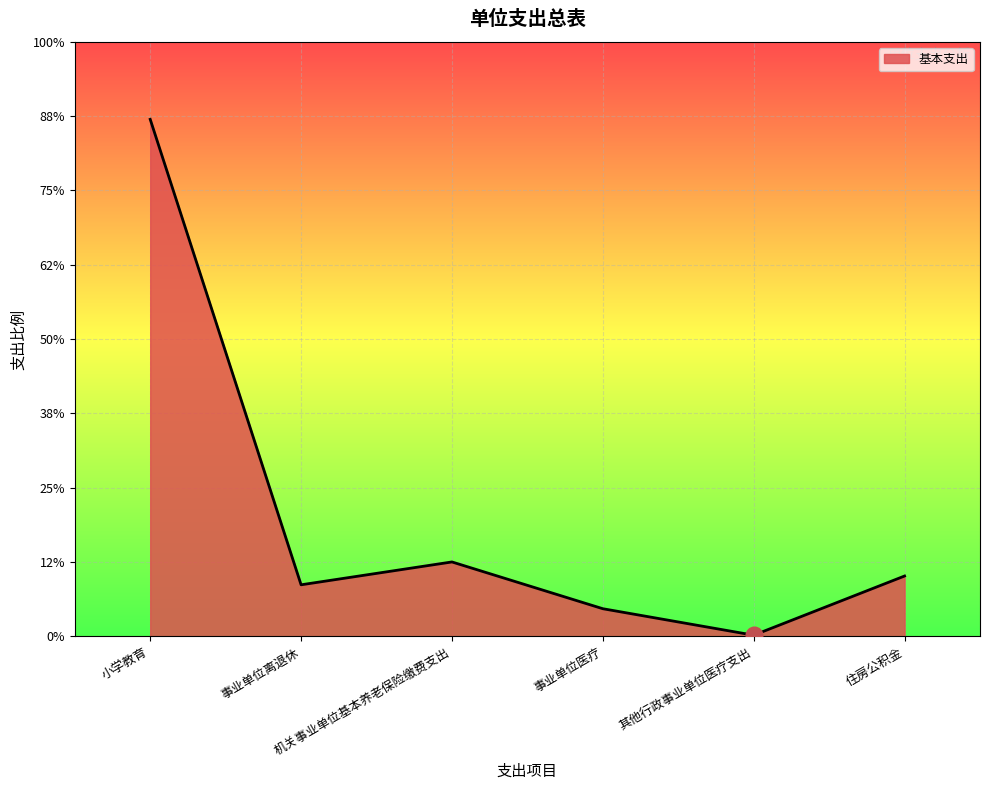

Does the chart have visible grid lines?

Yes